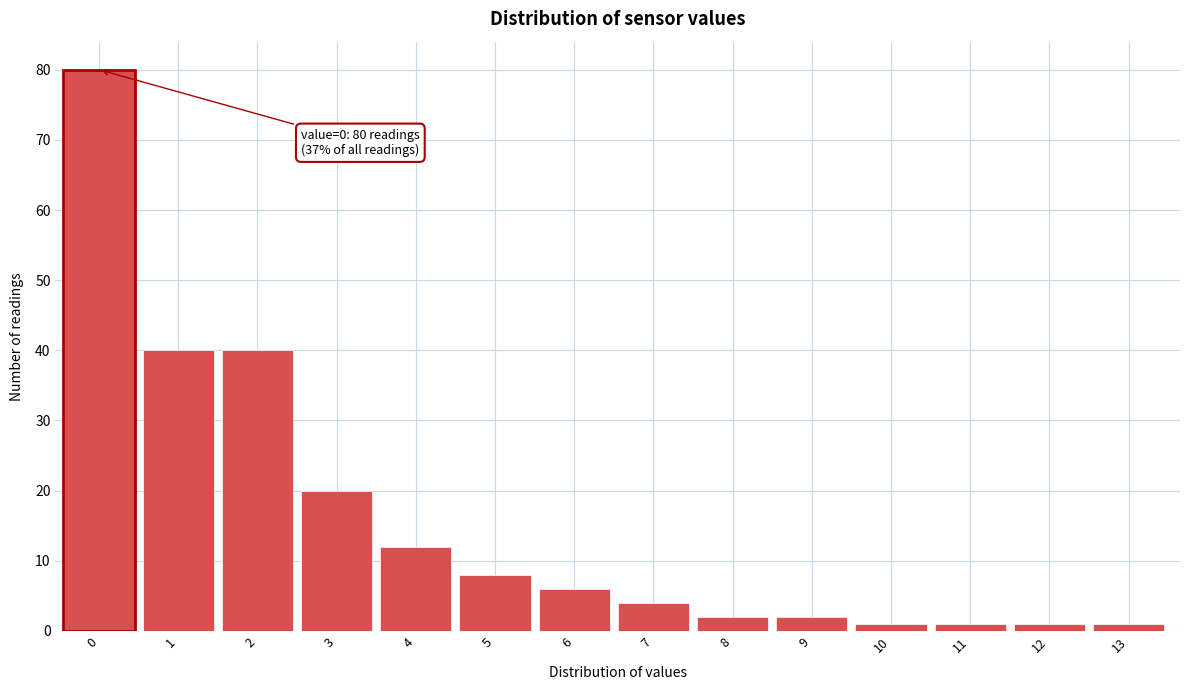

Reading left to right, list all the values displayed in this chart.

80	40	40	20	12	8	6	4	2	2	1	1	1	1